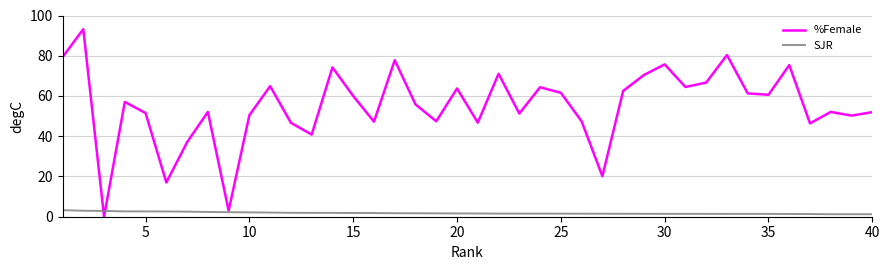

Which series has the largest range (max minus min)?

%Female